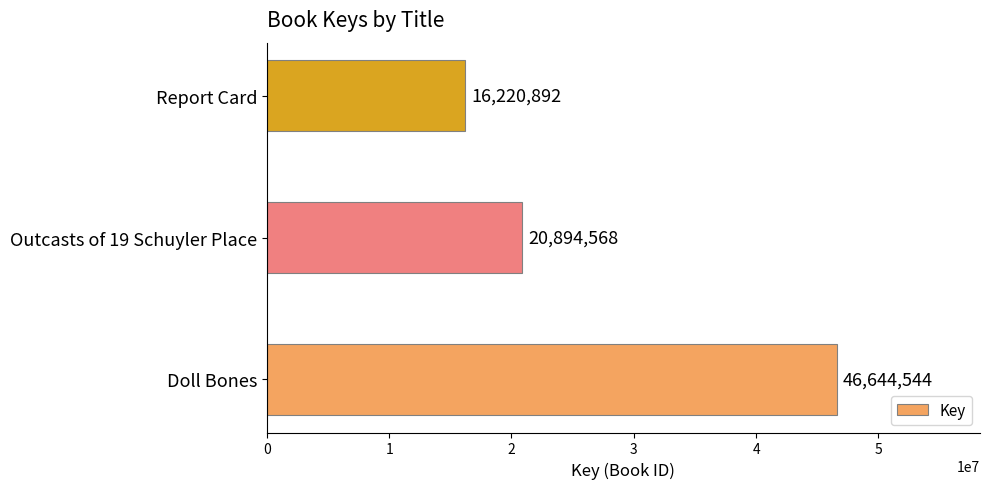

Rank the categories by value from lowest to highest.

Report Card, Outcasts of 19 Schuyler Place, Doll Bones